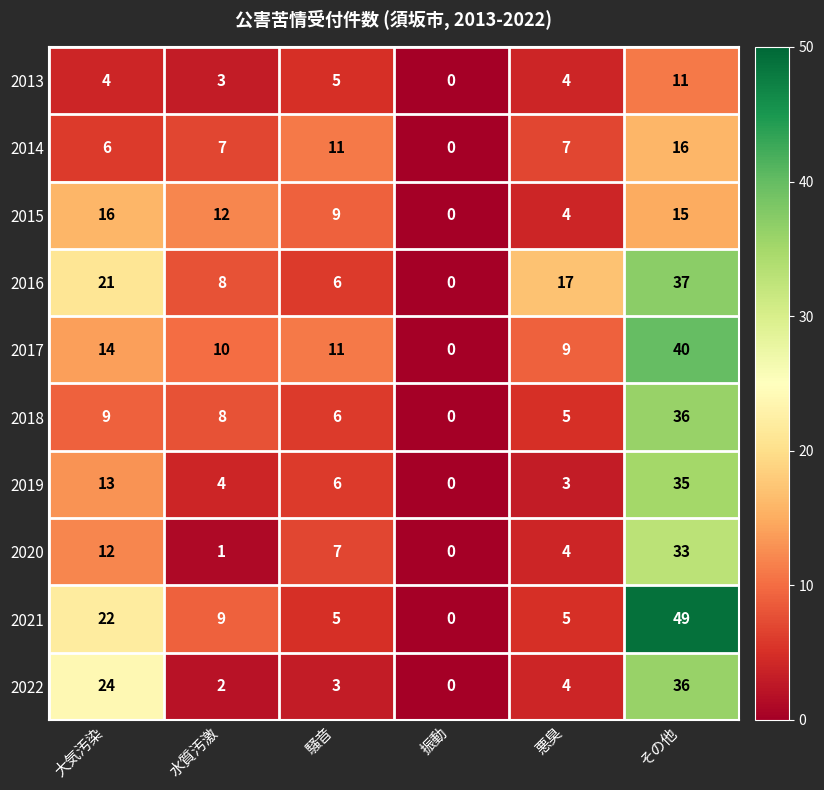

Which series has the largest range (max minus min)?

2021